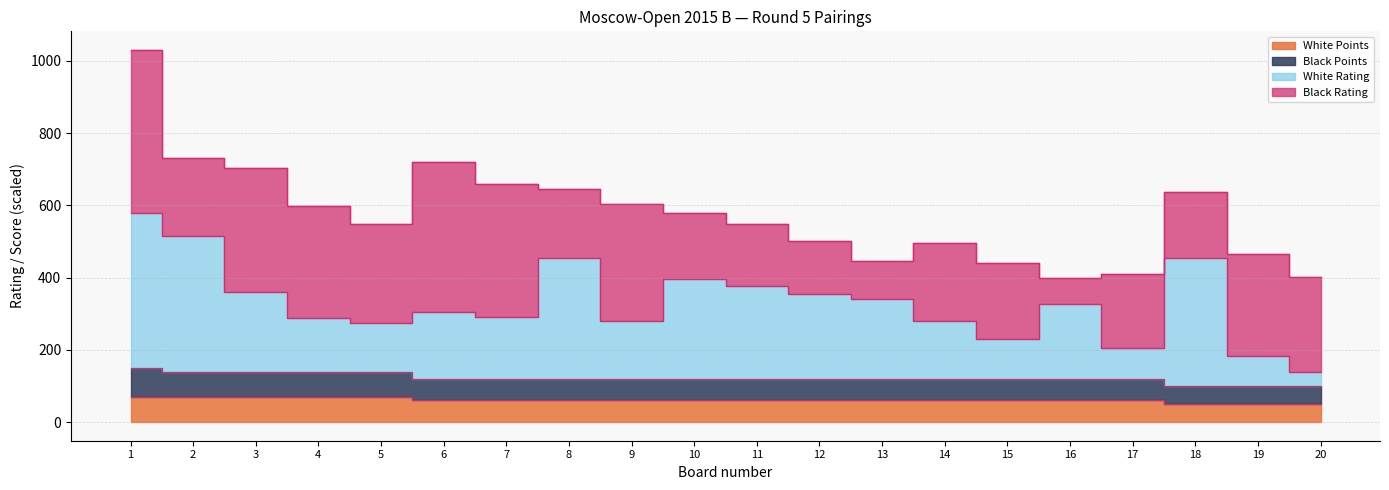

Which label corresponds to the smallest value in the chart?

18